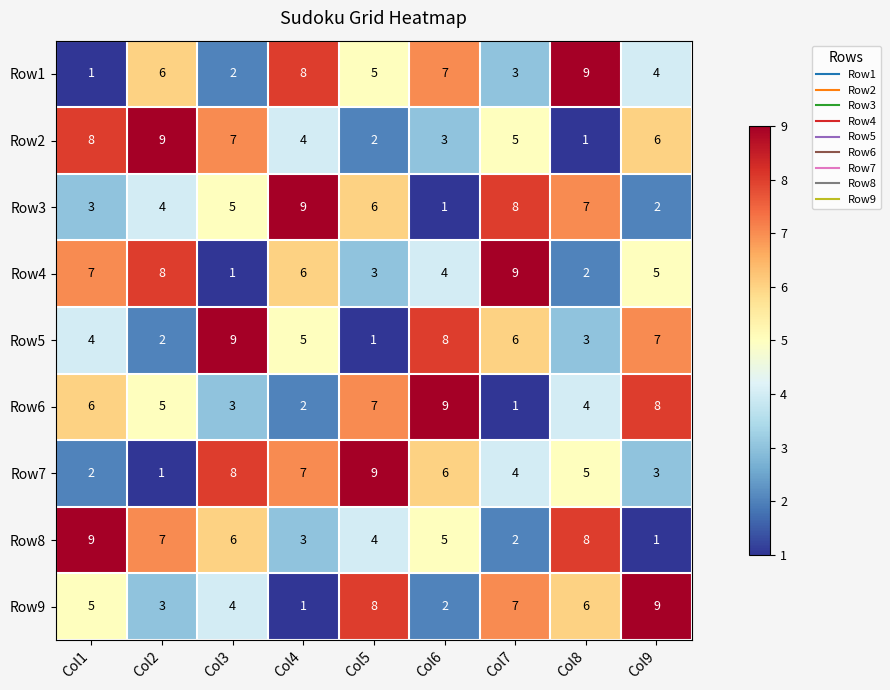

What is the spread (max minus min) of values at Col5?

8